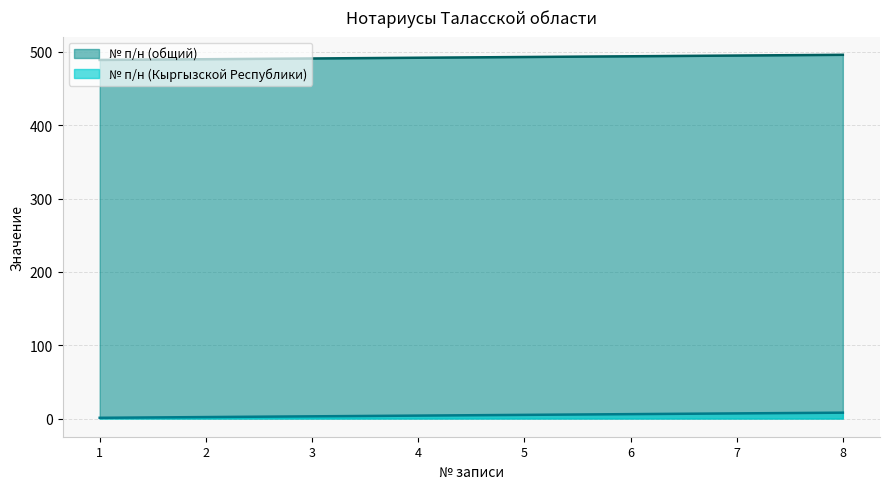

At which category is the sum across all series the highest?

8